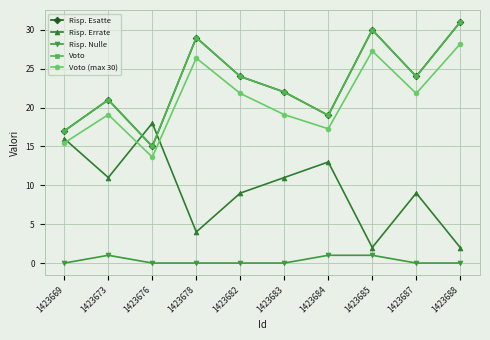

The Voto (max 30) series shows 32.5 at 1423673. True or false?

False